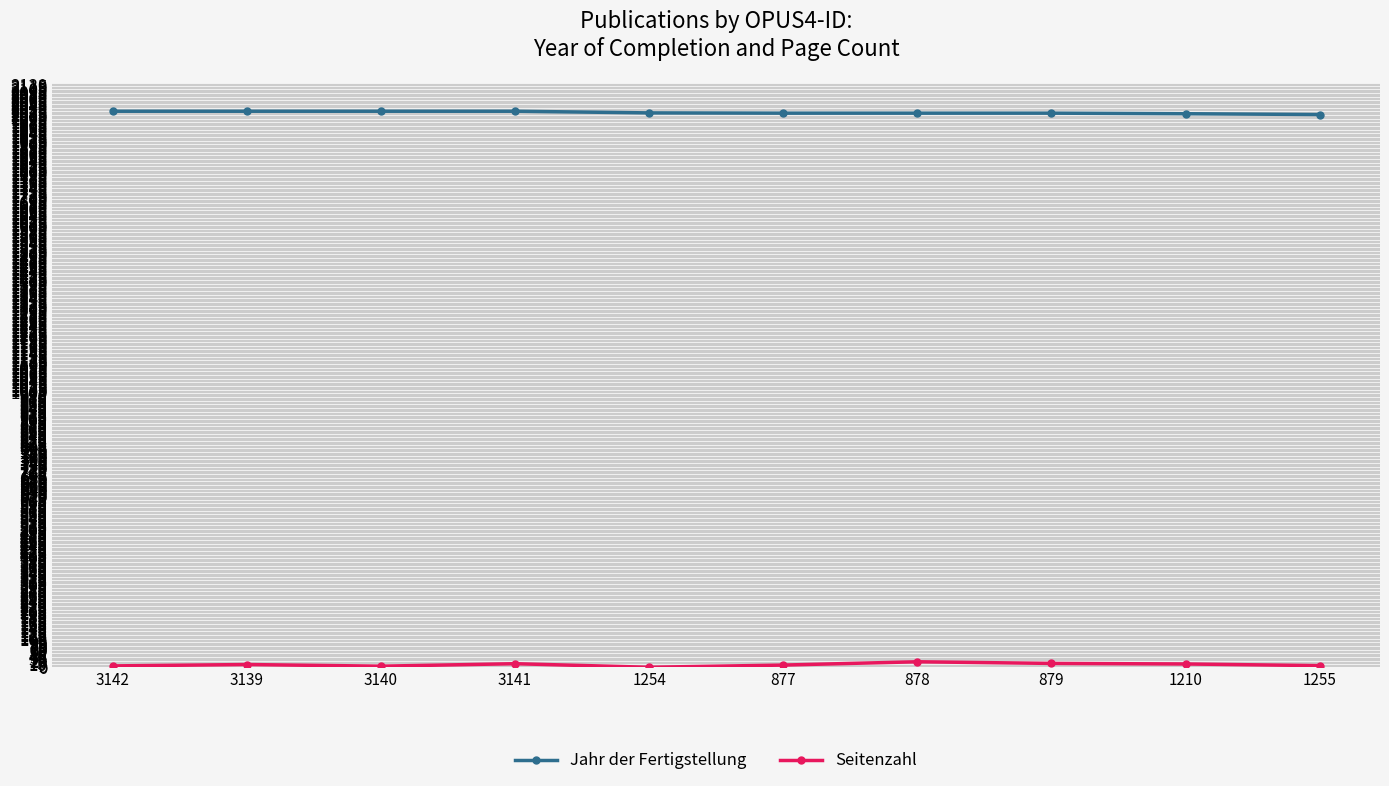

What position from the left is 878?

7